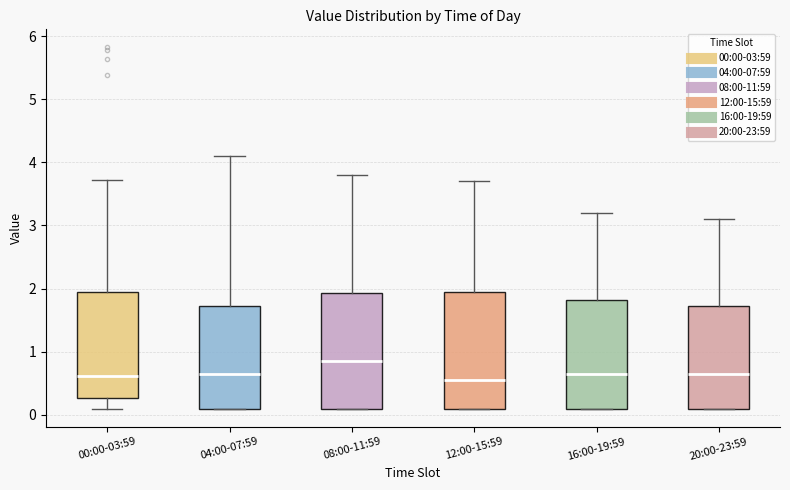

Reading left to right, transcribe this box plot: for each box, give where its median line is, the range the box spans, and where its two whiskers end, as read against the y-axis. The values are not printed on the chart, so give them approximately, as read against the axis.

00:00-03:59: median 0.6, box 0.3 to 1.9, whiskers 0.1 to 3.7
04:00-07:59: median 0.7, box 0.1 to 1.7, whiskers 0.1 to 4.1
08:00-11:59: median 0.9, box 0.1 to 1.9, whiskers 0.1 to 3.8
12:00-15:59: median 0.6, box 0.1 to 2.0, whiskers 0.1 to 3.7
16:00-19:59: median 0.7, box 0.1 to 1.8, whiskers 0.1 to 3.2
20:00-23:59: median 0.7, box 0.1 to 1.7, whiskers 0.1 to 3.1